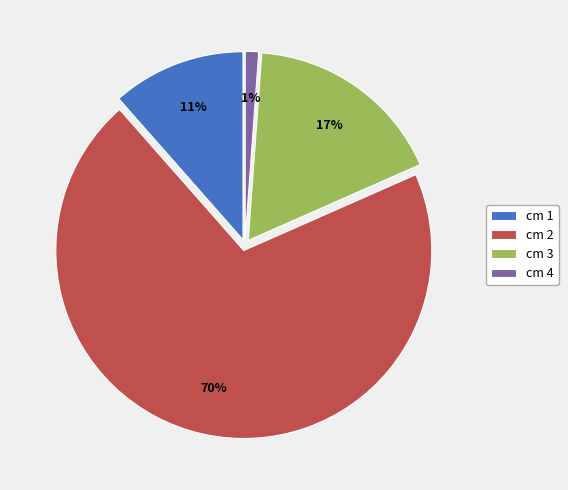

To the nearest percent, what portion does cm 1 represent?

11%